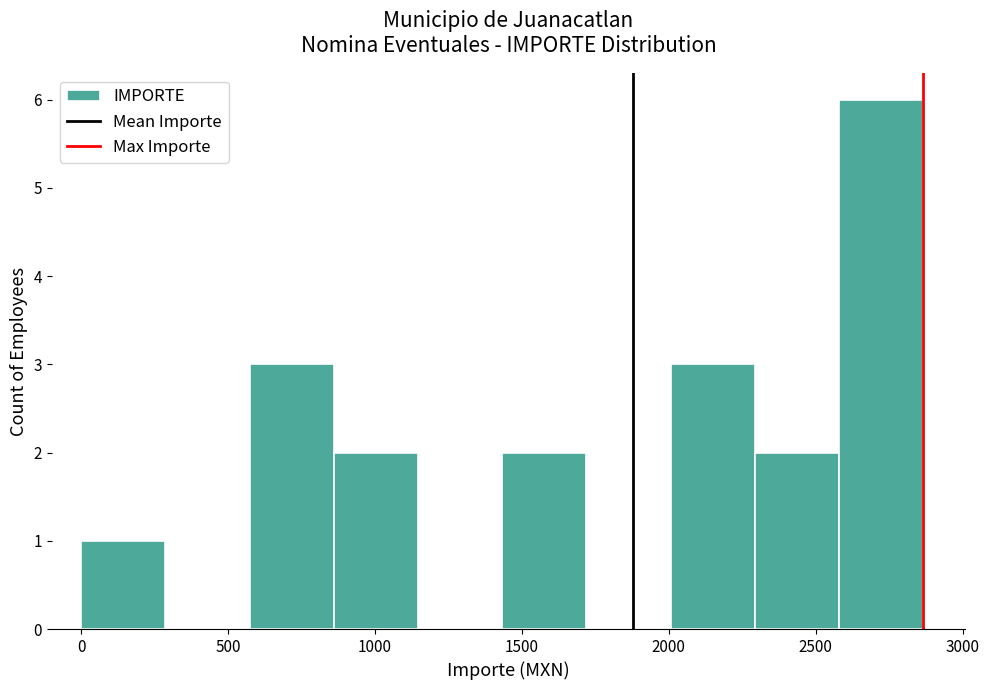

Reading left to right, transcribe this chart: for each bar, give the range it covers on the x-axis and its height. Neither the bar edges nor the heights are printed on the chart, so give them approximately, as read against the axes.

0 to 300: 1
300 to 550: 0
550 to 850: 3
850 to 1150: 2
1150 to 1450: 0
1450 to 1700: 2
1700 to 2000: 0
2000 to 2300: 3
2300 to 2600: 2
2600 to 2850: 6